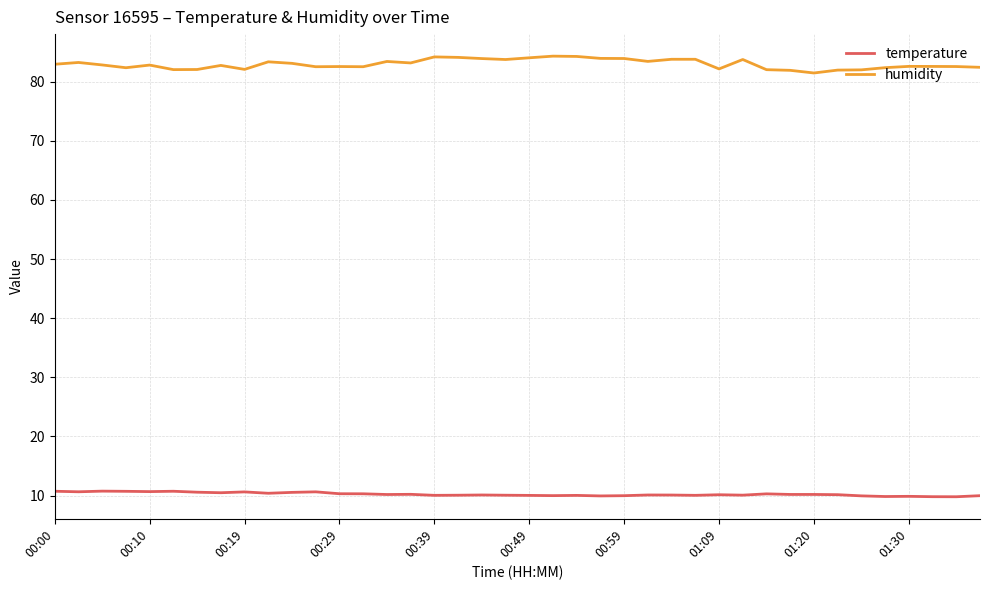

True or false: temperature and humidity cross at least once.

False